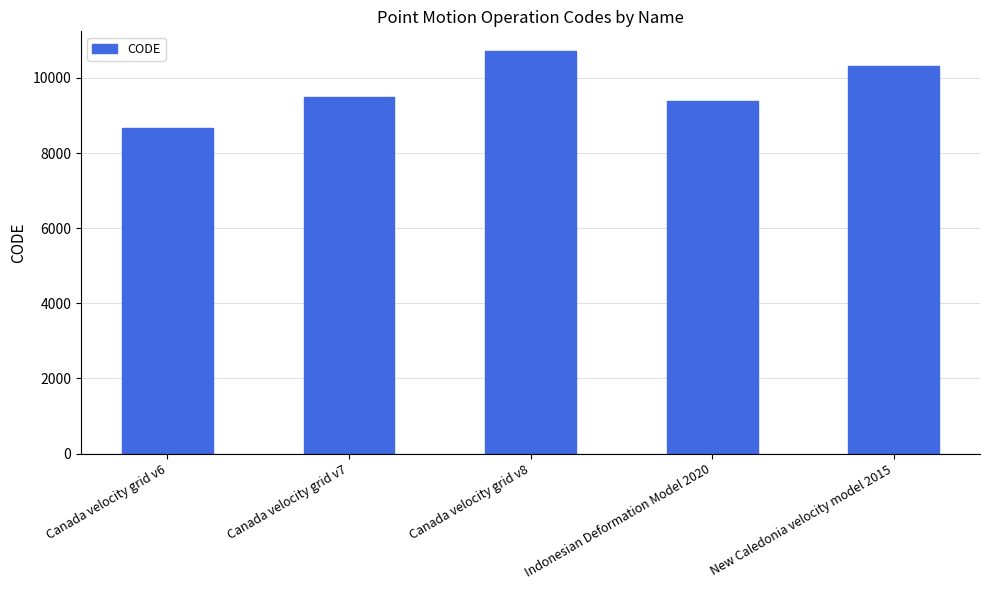

What is the label of the 3rd bar from the right?

Canada velocity grid v8